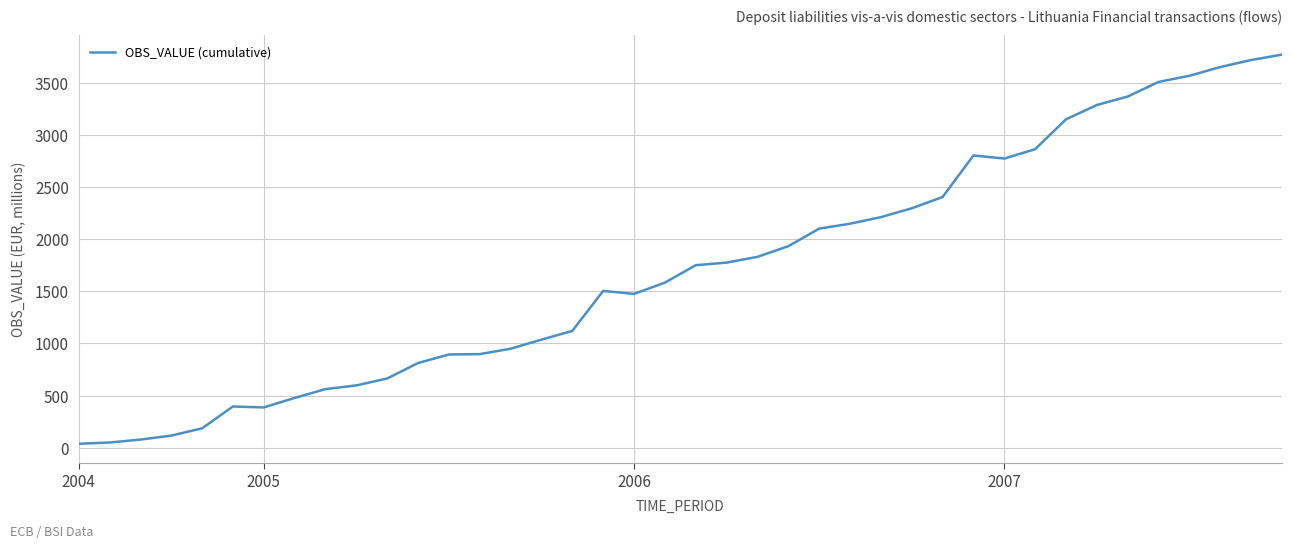

What is the difference between the maximum and minimum values?

3739.4